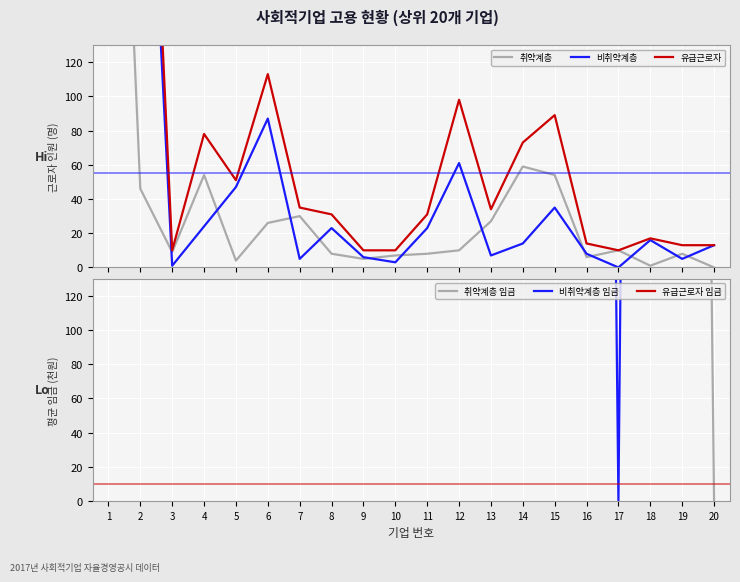

How many values in the 비취약계층 series exceed 16?

9